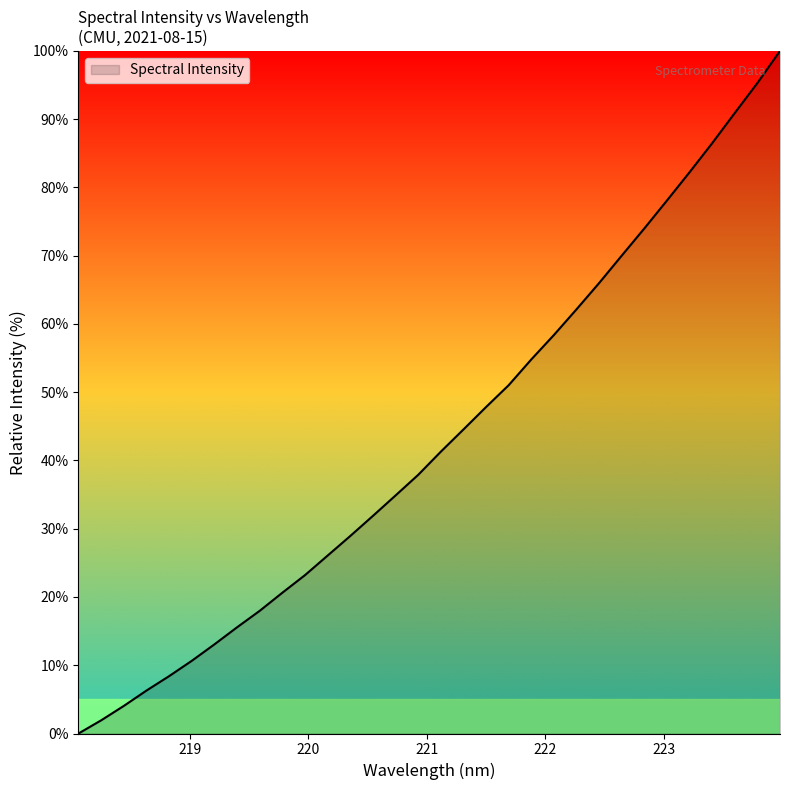

What is the difference between the maximum and minimum values?

100.0